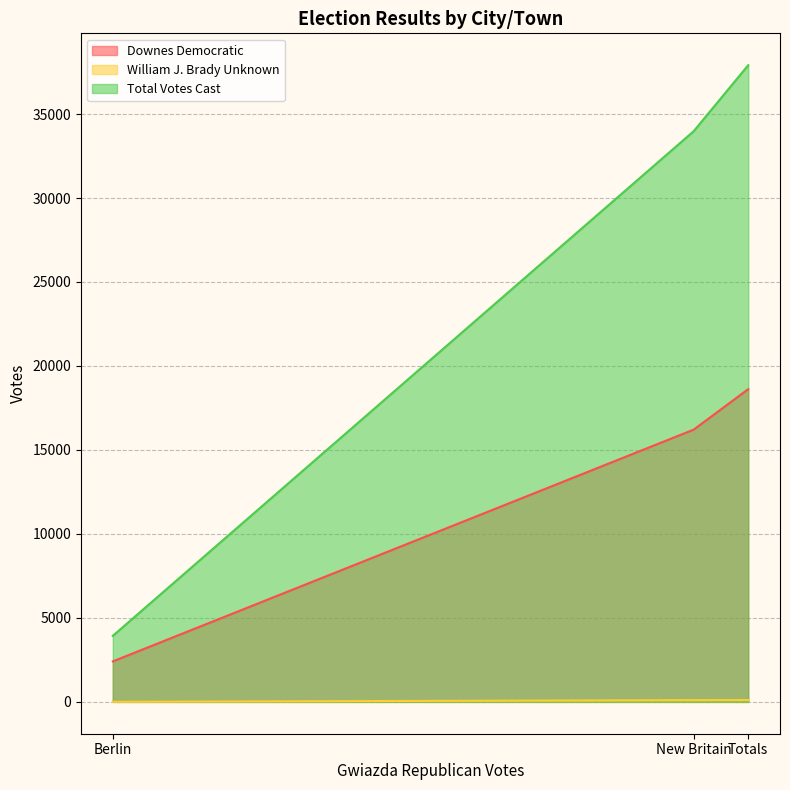

How many values in the William J. Brady Unknown series exceed 105?

1